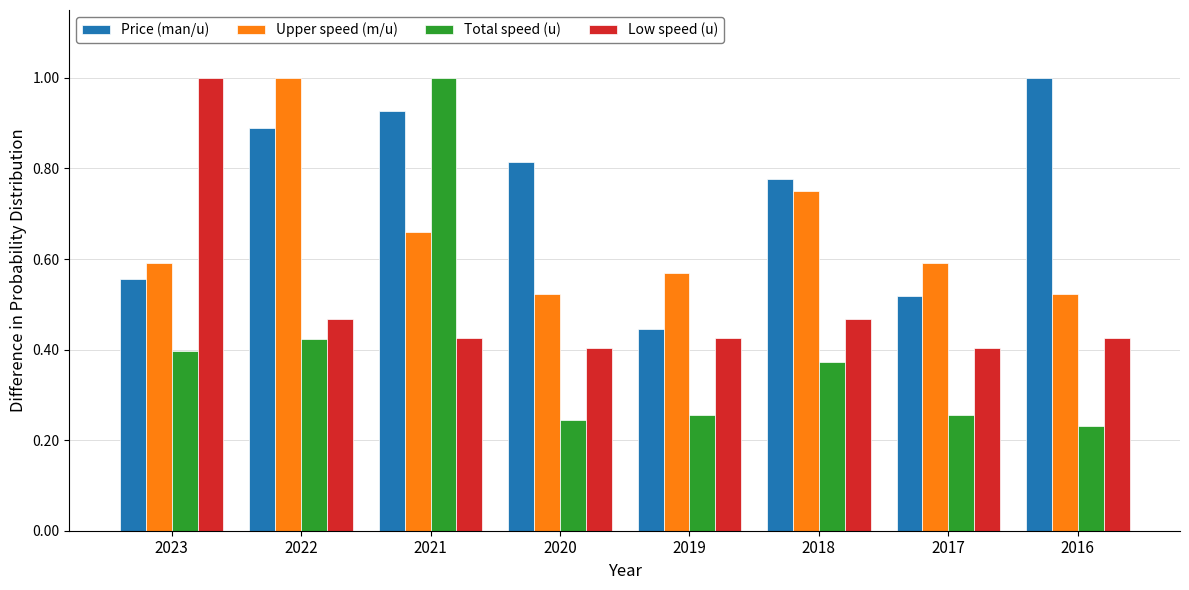

Which series has the widest spread of values?

Total speed (u)